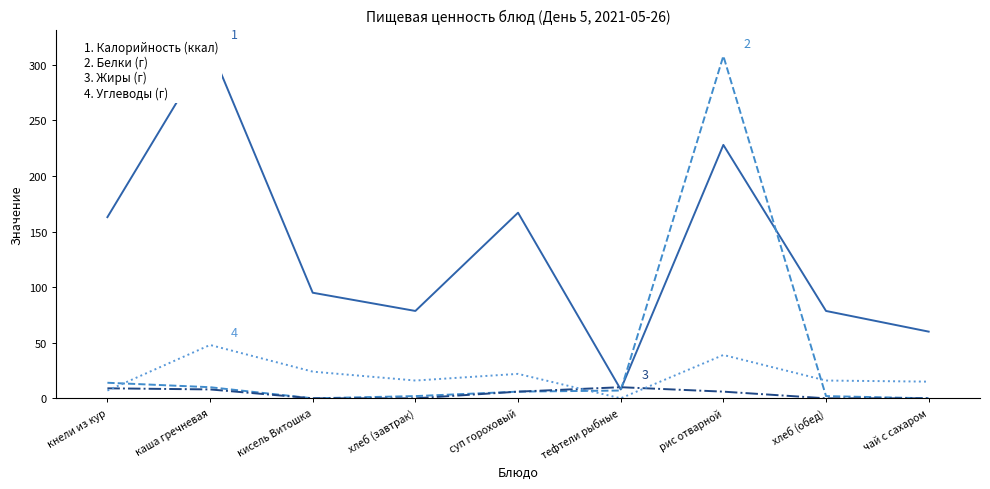

At which label is Углеводы closest to 24?

кисель Витошка